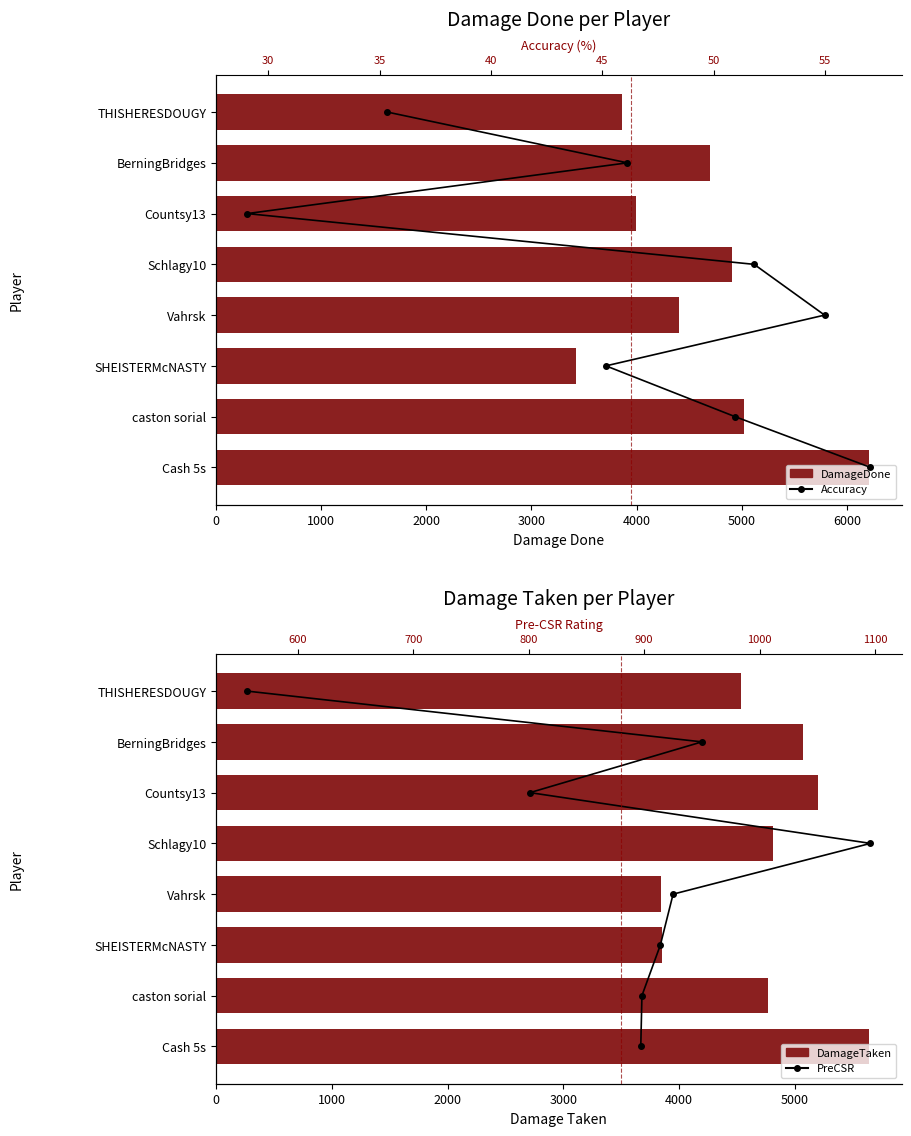

What are all the series names shown in the legend?

DamageDone, DamageTaken, Accuracy, PreCSR